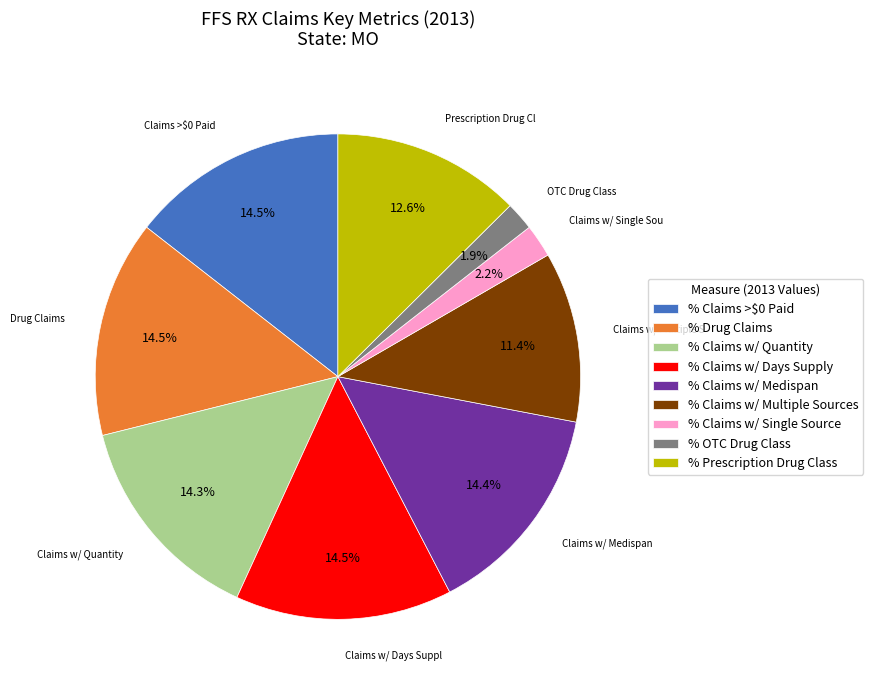

To the nearest percent, what is the difference between the largest and smallest slice percentages?

13%